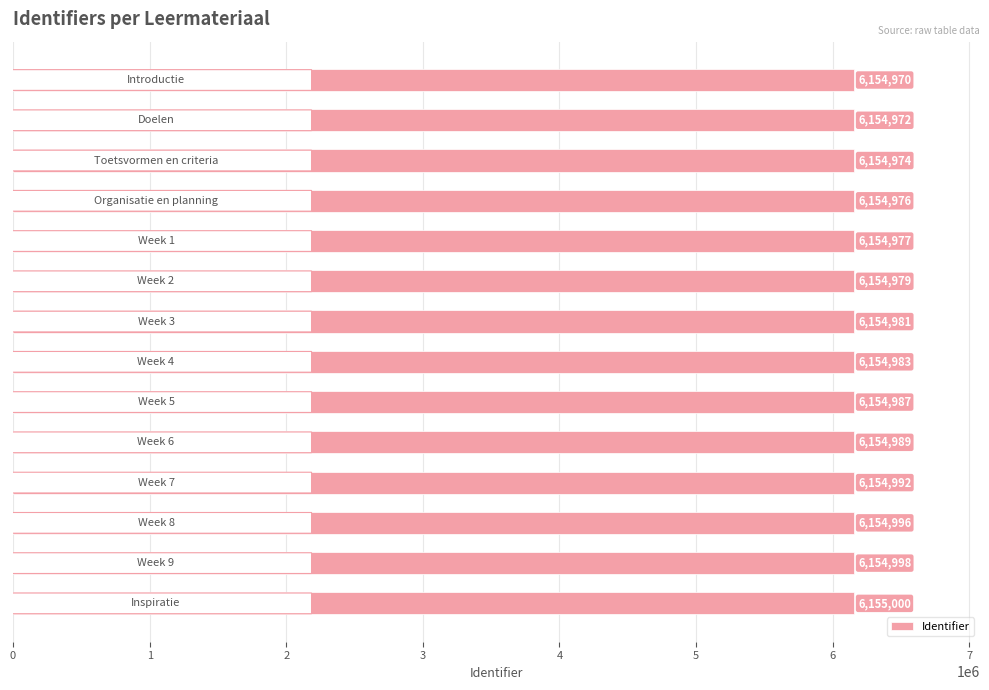

What is the minimum value shown in the chart?

6154970